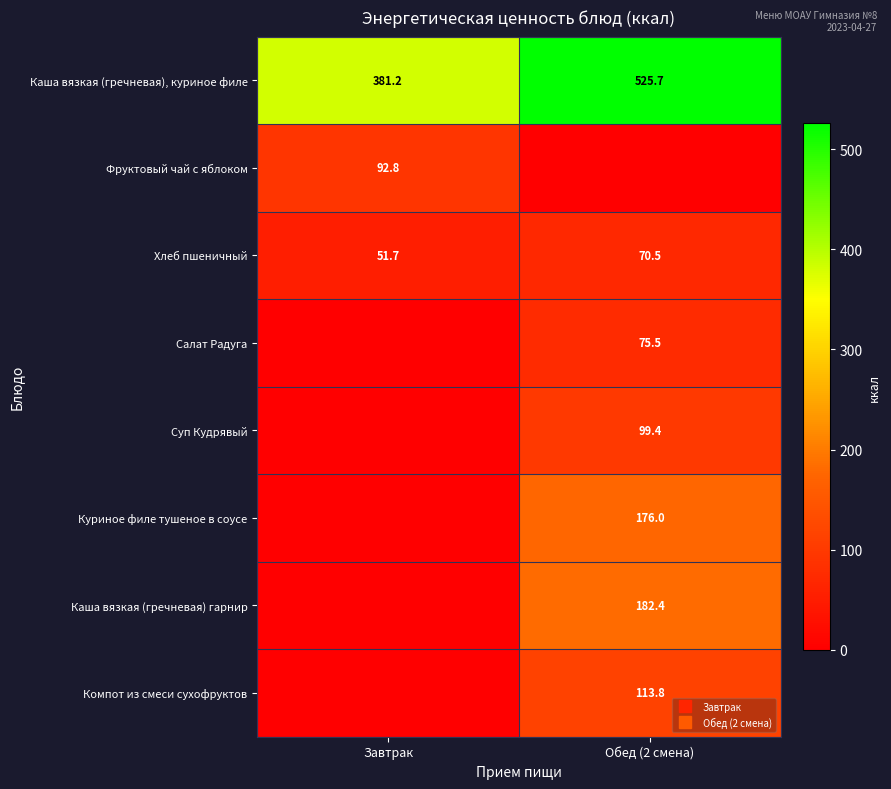

At which label does Каша вязкая (гречневая) гарнир first exceed 182?

Обед (2 смена)